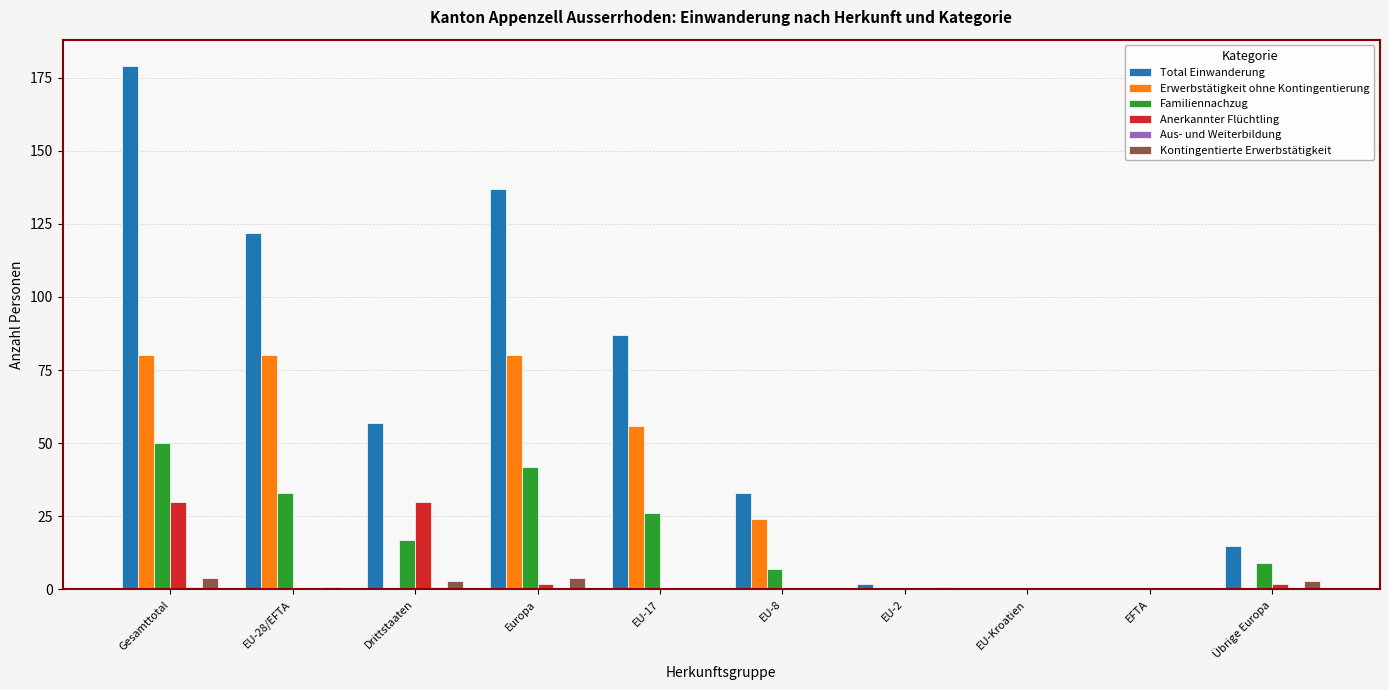

What is the average value of the Familiennachzug series?

18